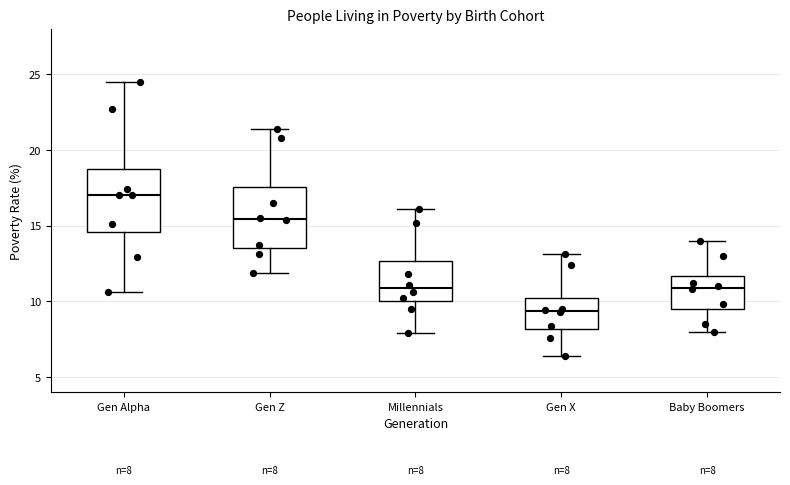

Which box has the lowest median line?

Gen X